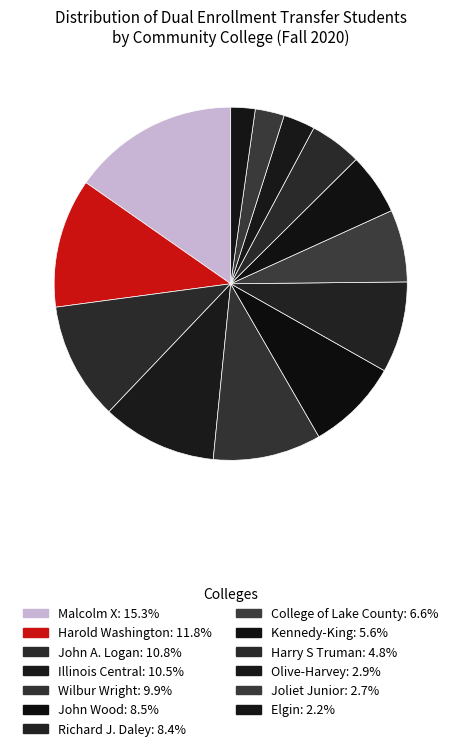

How many segments does this pie chart have?

13